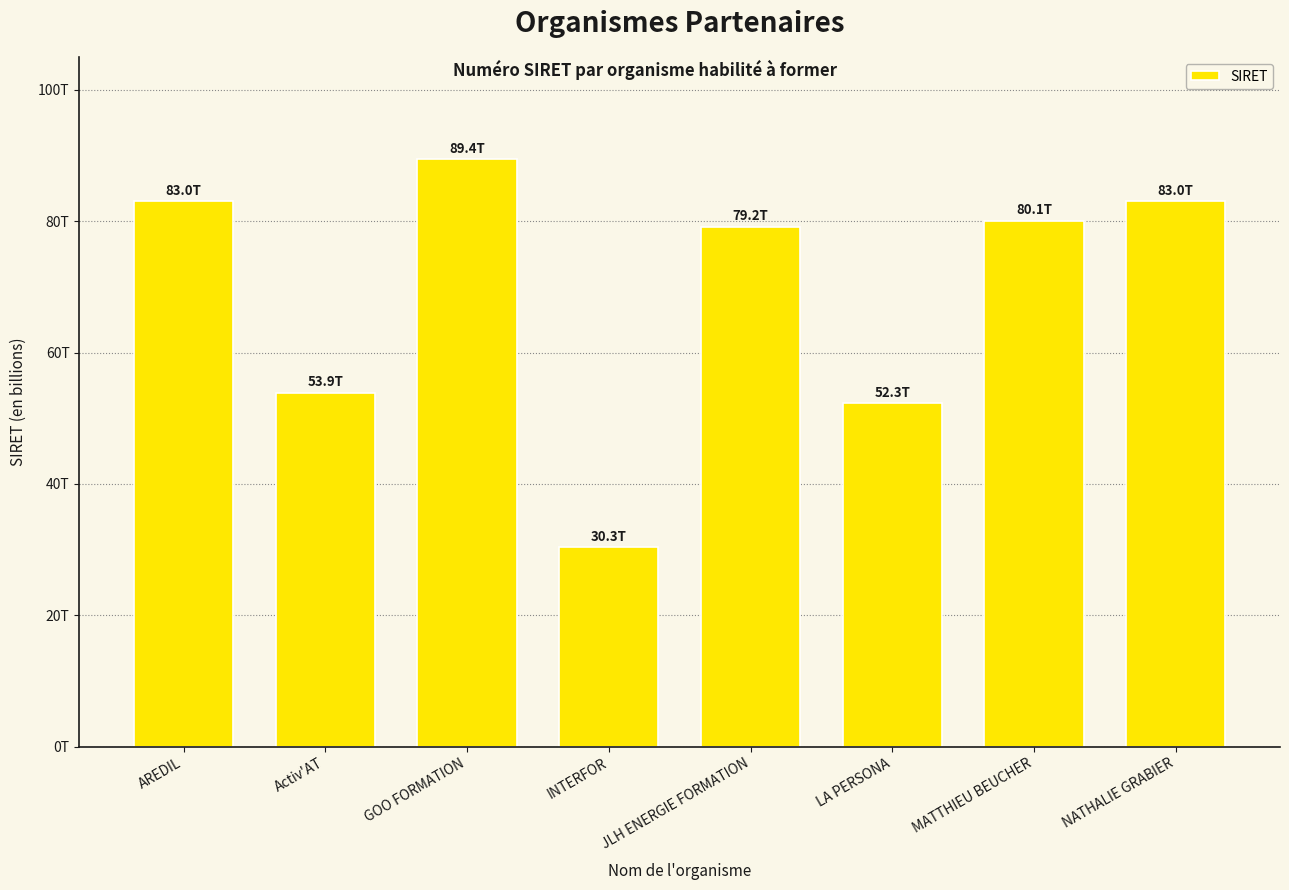

Does the chart contain any negative values?

No